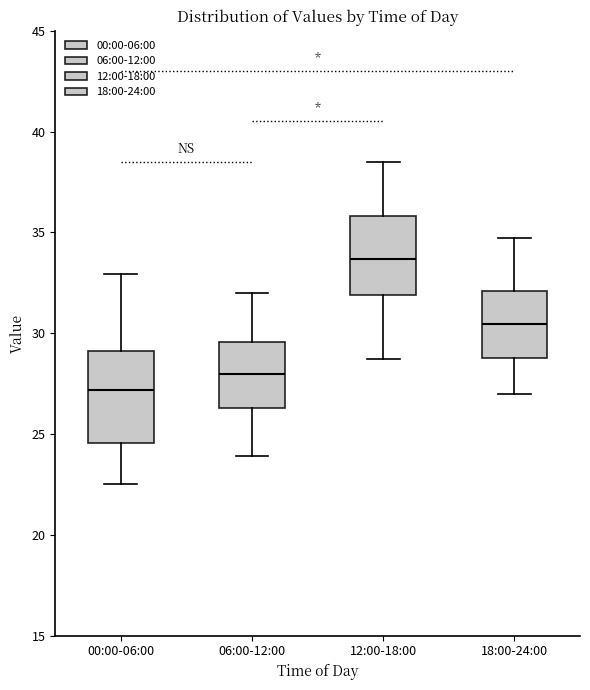

Which box has the lowest median line?

00:00-06:00